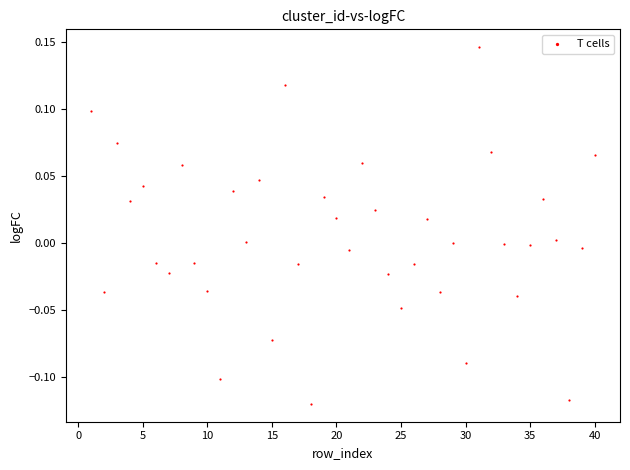

What is the range of X values (max minus min)?

39.0